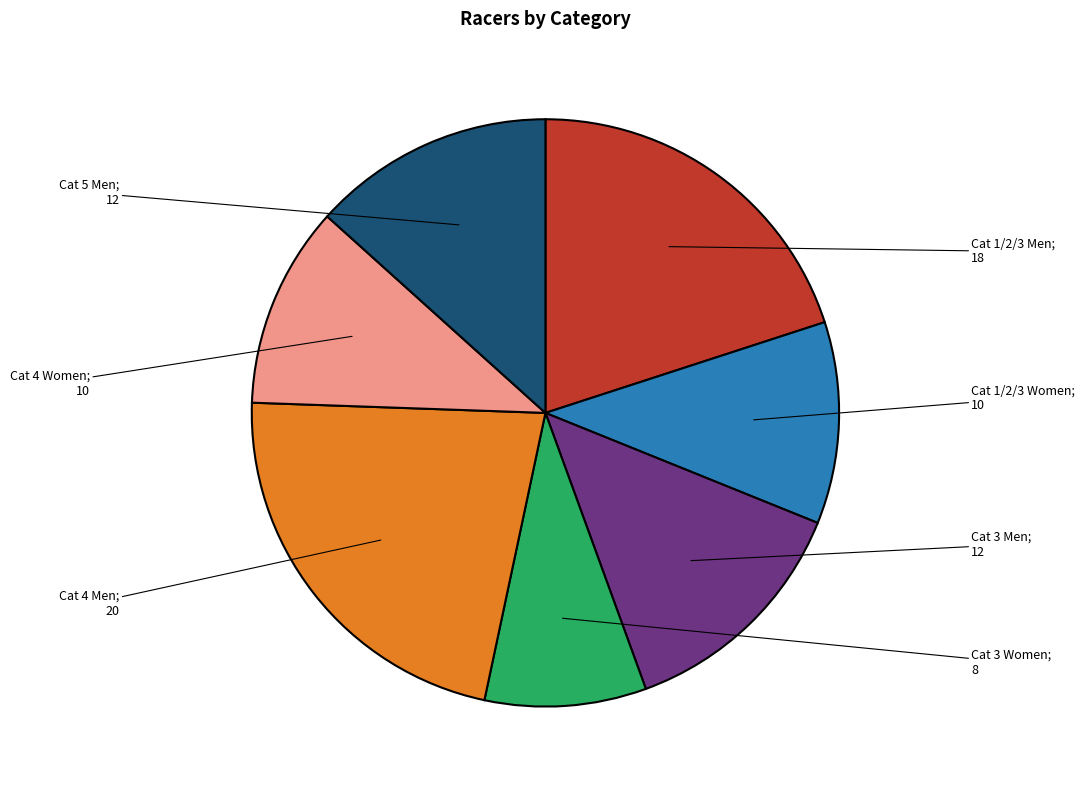

Does any single category account for the majority?

No